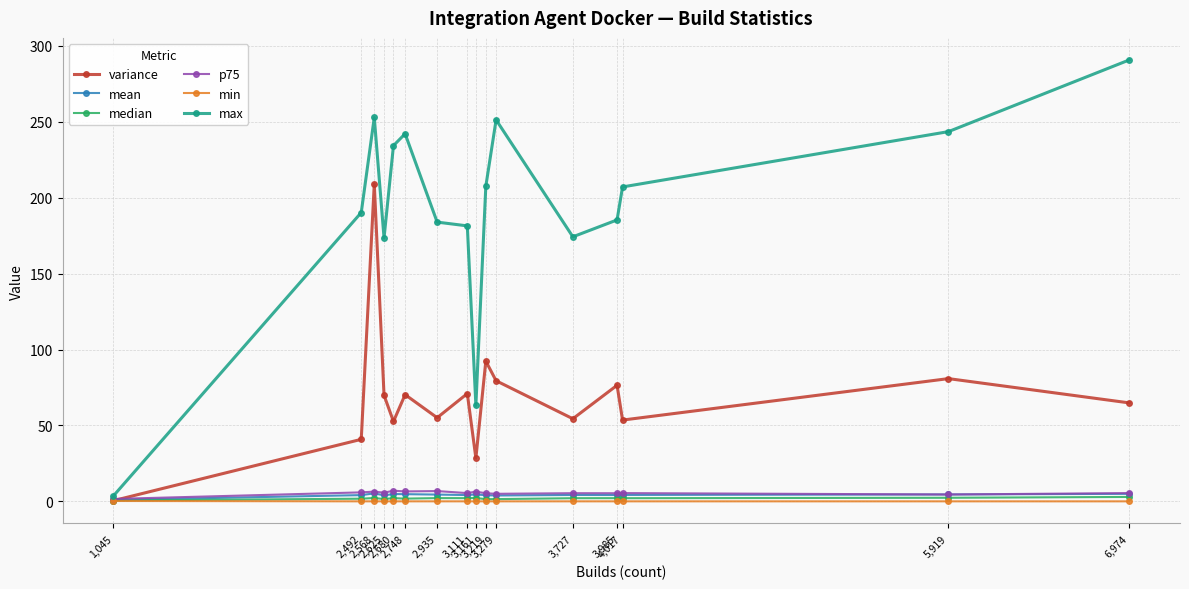

What is the difference between the mean values at 2,492 and 3,279?

0.2